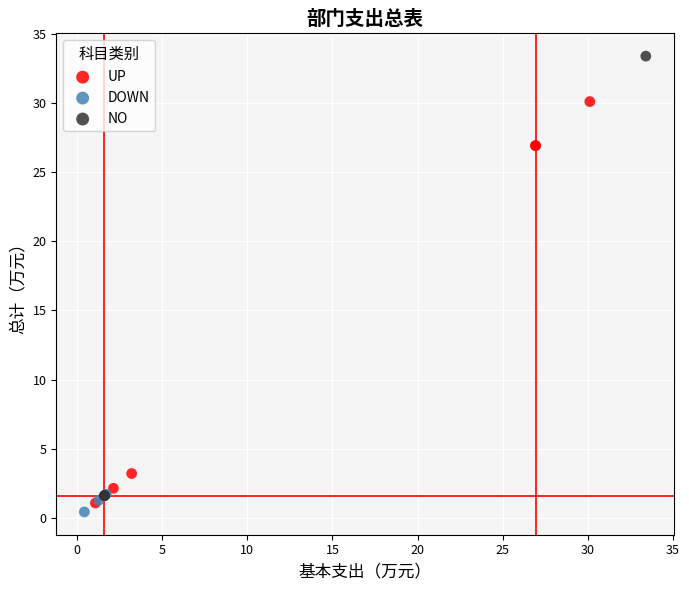

Which series has the largest Y range (max minus min)?

NO